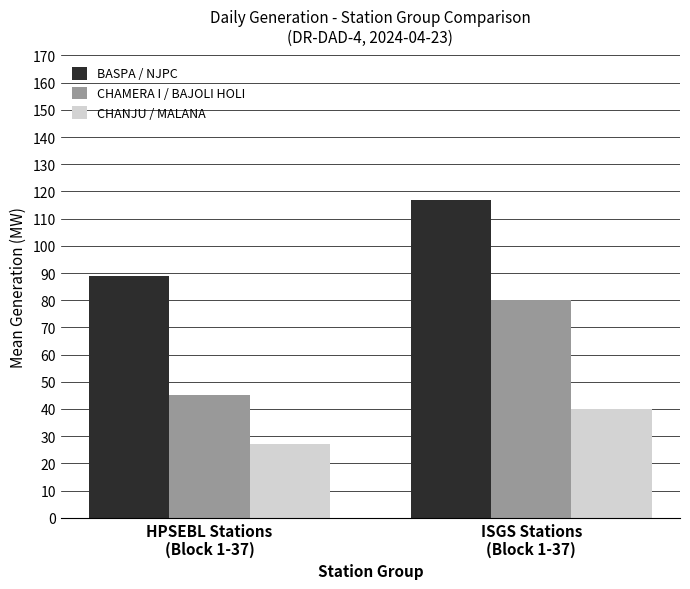

Is the value of CHAMERA I / BAJOLI HOLI at ISGS Stations
(Block 1-37) greater than the value of CHANJU / MALANA at HPSEBL Stations
(Block 1-37)?

Yes